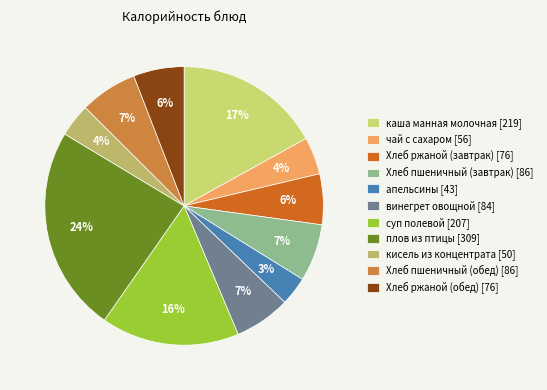

Count the number of slices in the pie.

11